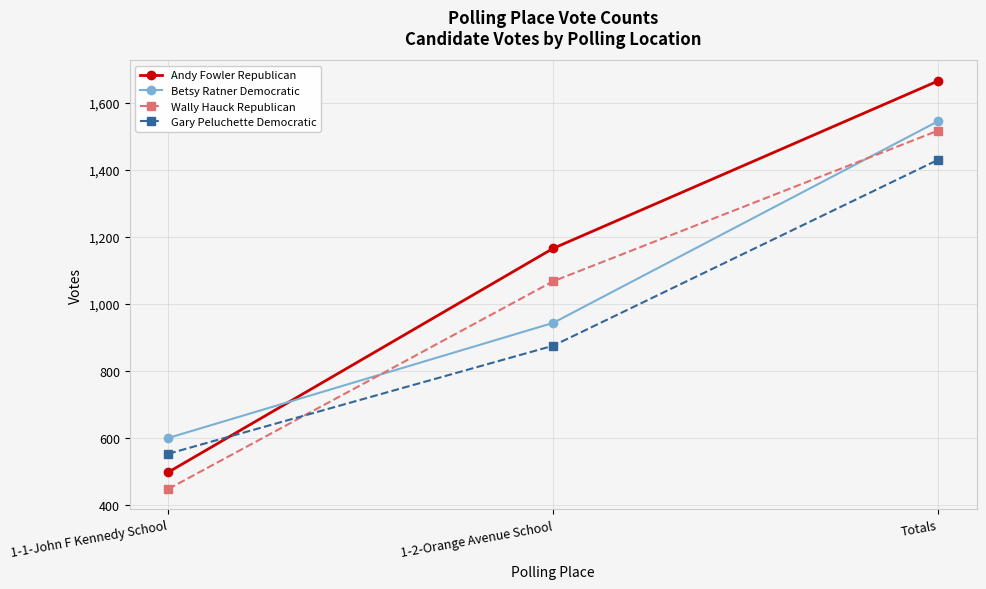

What is the minimum value for Wally Hauck Republican?

449